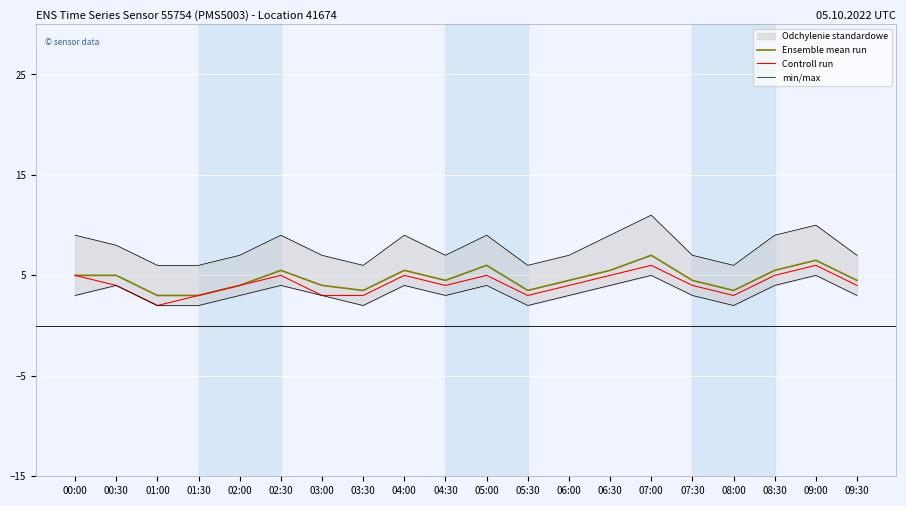

What is the difference between the maximum and minimum values in the Controll run series?

4.0